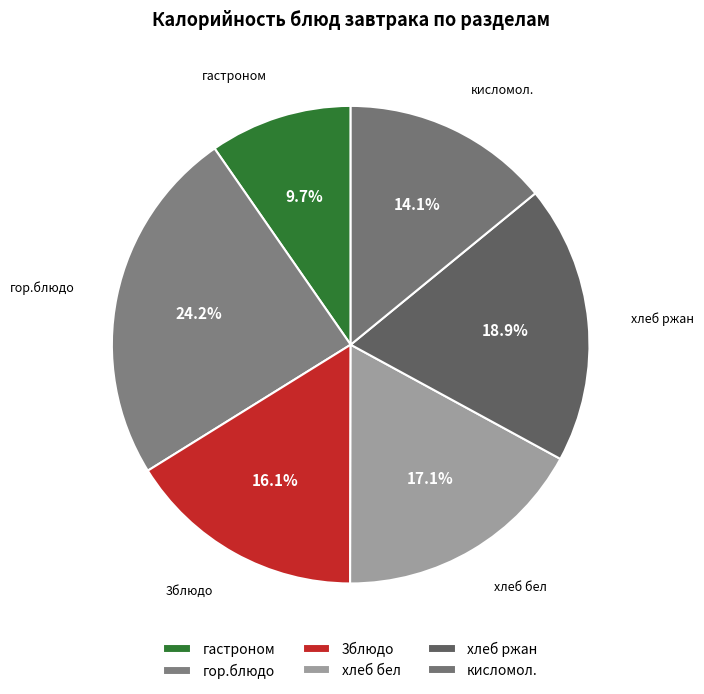

Is it true that хлеб бел is 17% of the pie?

True